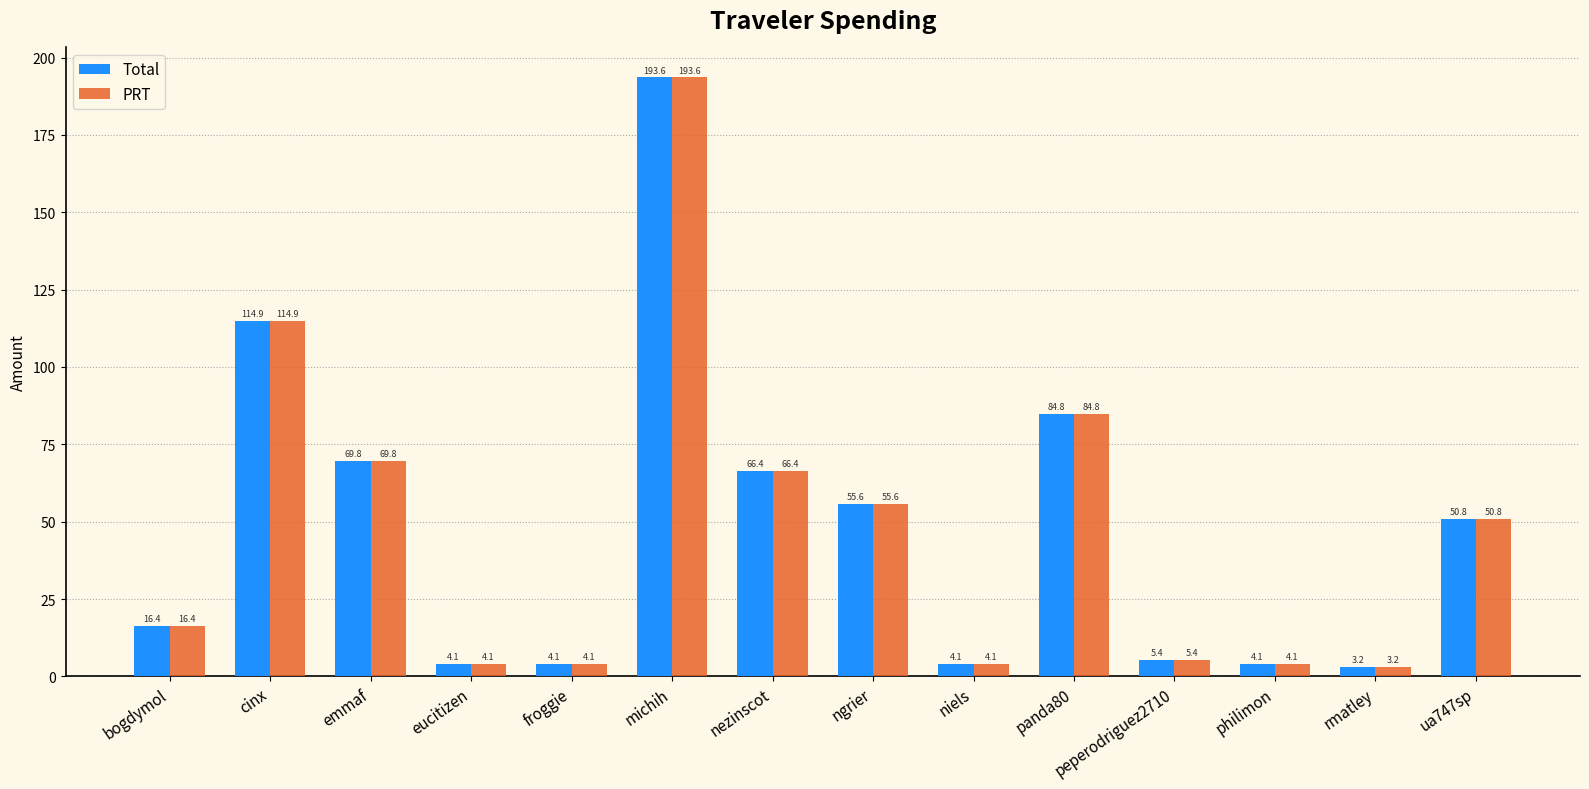

What is the label of the 9th bar from the left?

niels